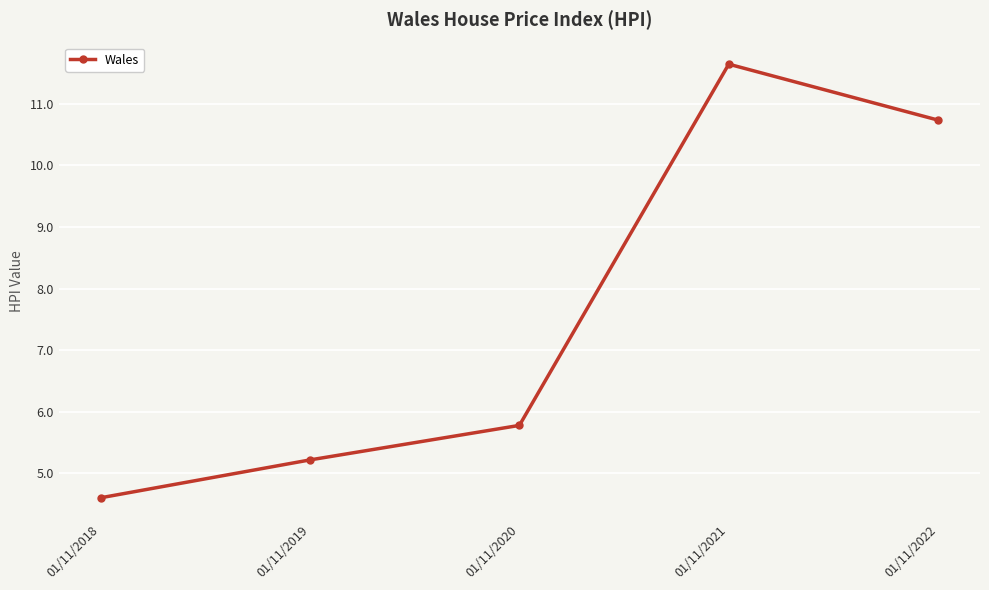

How many values exceed 5?

4